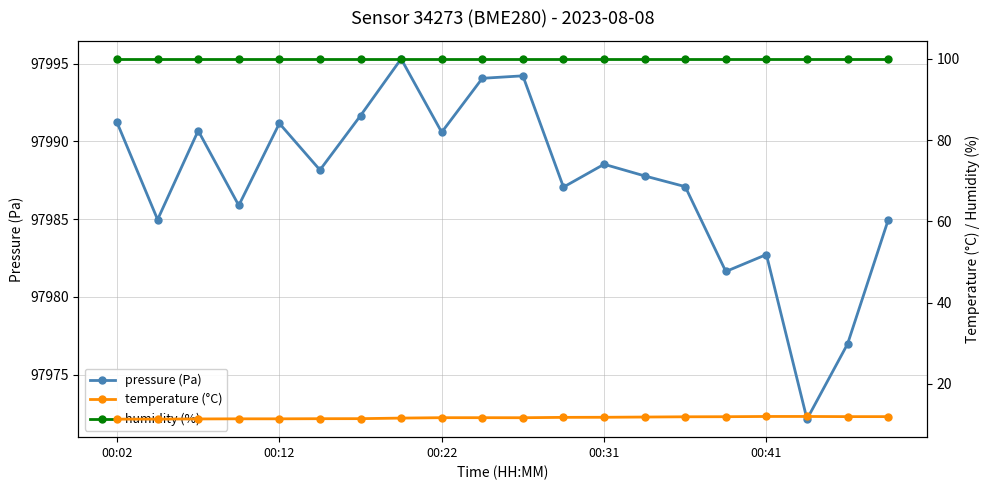

Which series has the largest total across all categories?

pressure (Pa)